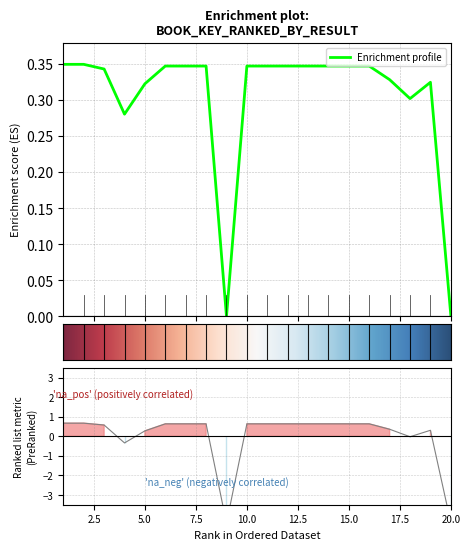

True or false: the data shows 0.0 at 20.

True